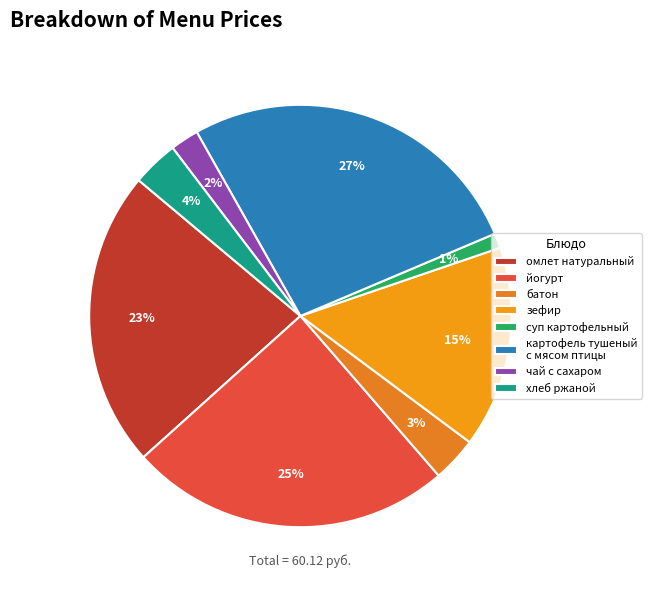

Rank the categories by value from highest to lowest.

картофель тушеный с мясом птицы, йогурт, омлет натуральный, зефир, хлеб ржаной, батон, чай с сахаром, суп картофельный с макаронными изделиями